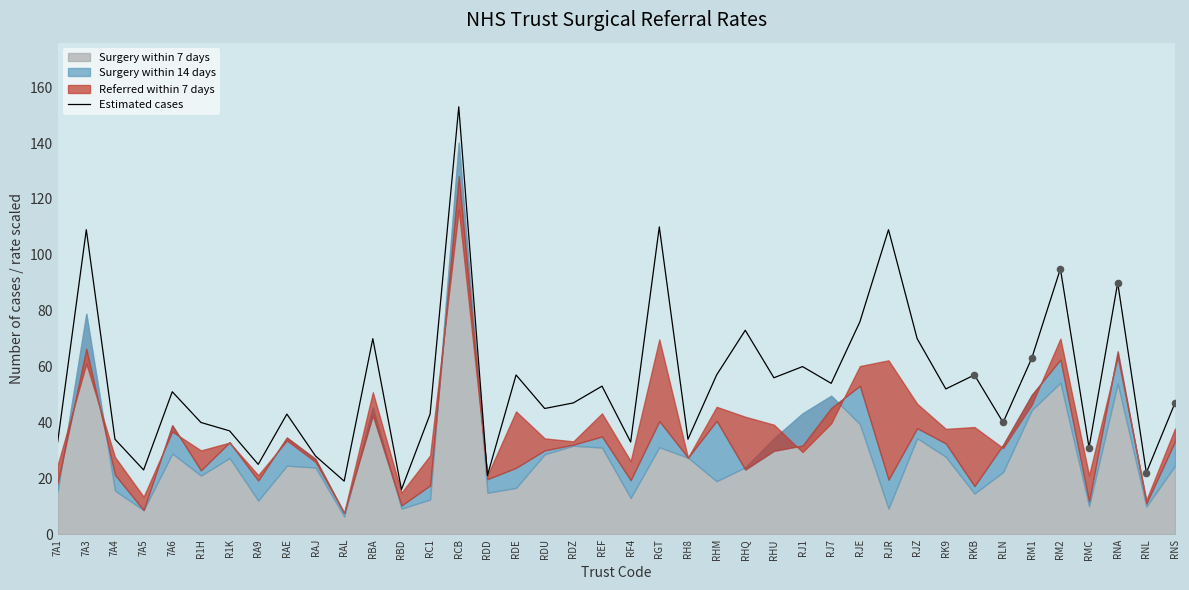

Approximately how many times larger is the value at RJR compared to RKB?

1.9